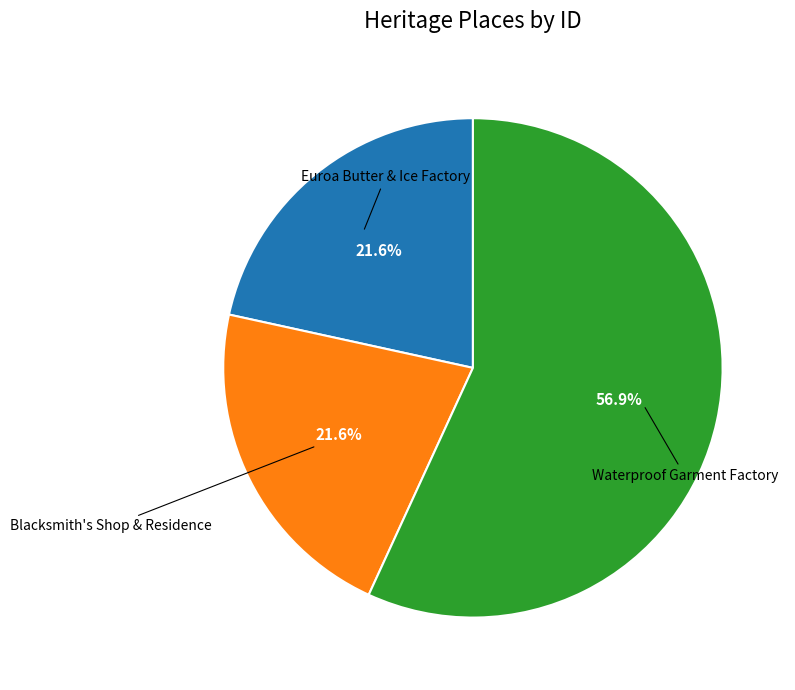

Does any single category account for the majority?

Yes